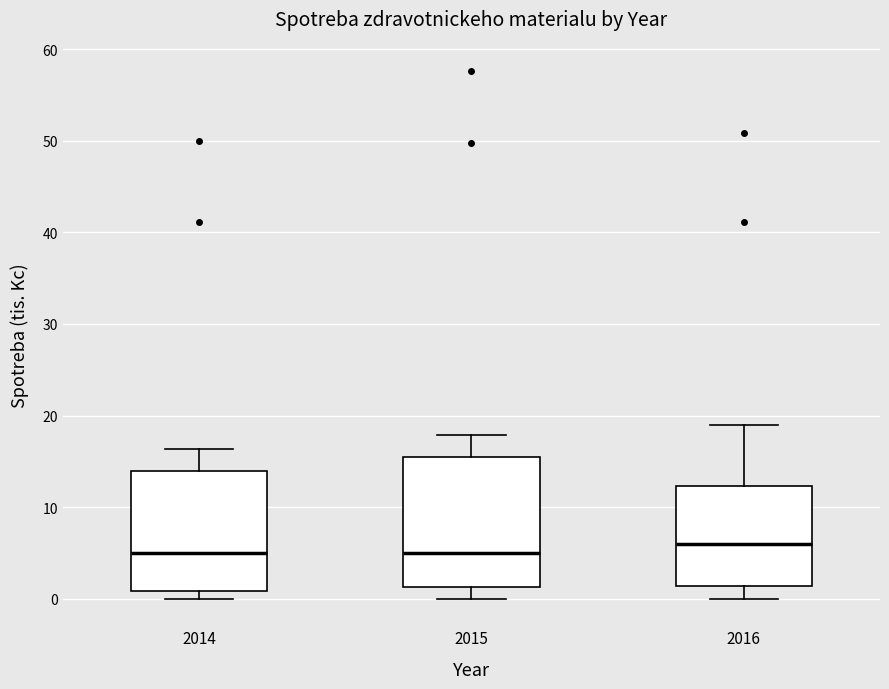

Where is the upper edge of the box at x = 2016 on the y-axis? The values are not printed on the chart, so give them approximately, as read against the axis.

12